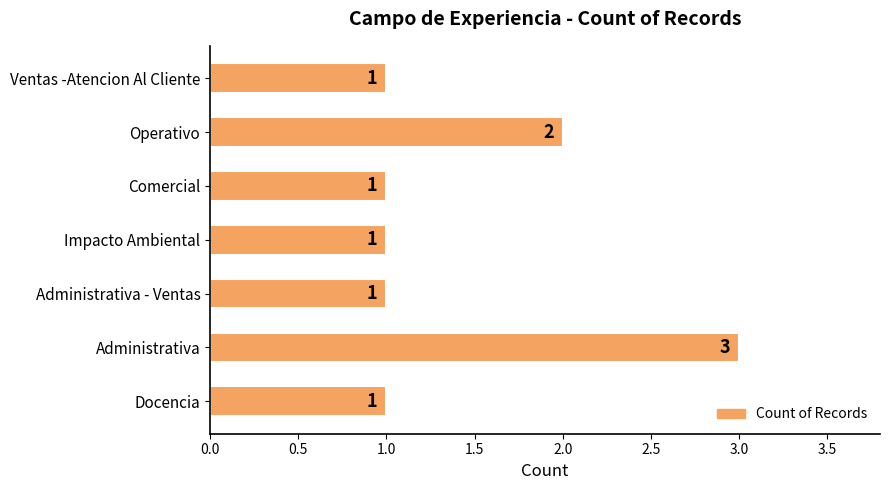

The value at Operativo is 2. True or false?

True